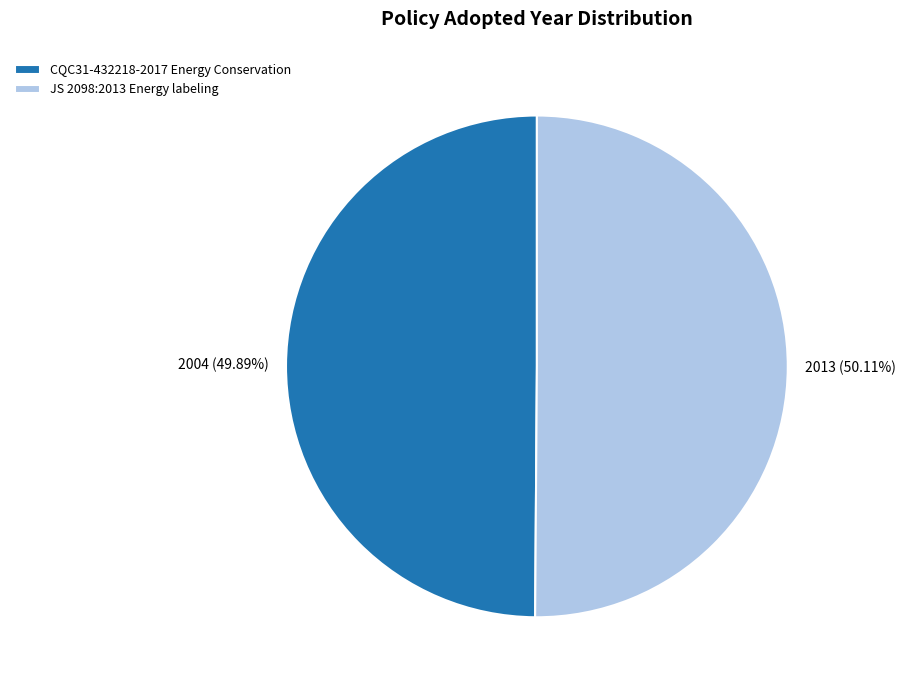

Does any single category account for the majority?

Yes